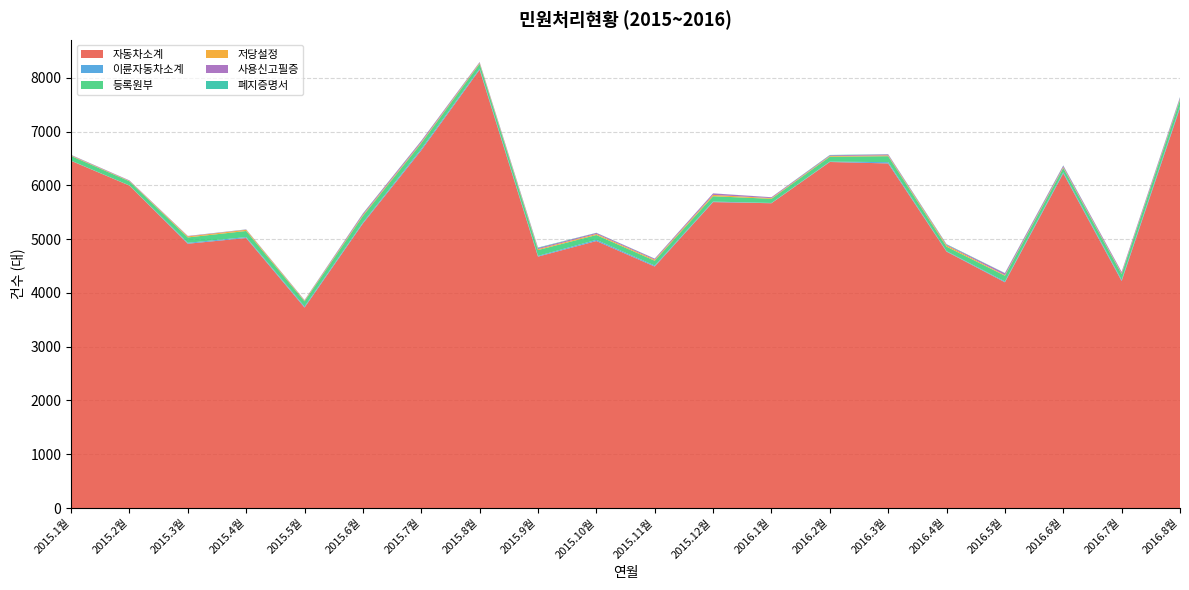

Reading left to right, list all the values displayed in this chart.

자동차소계: 6457	5996	4915	5021	3728	5291	6652	8151	4675	4965	4491	5689	5668	6435	6408	4768	4198	6223	4221	7440
이륜자동차소계: 4	2	17	17	19	18	27	20	14	22	18	10	5	7	24	9	15	20	20	26
등록원부: 86	77	100	114	97	123	105	90	108	90	90	99	77	90	111	84	107	80	111	121
저당설정: 10	8	19	22	13	19	17	17	18	19	19	25	13	13	16	25	13	16	12	17
사용신고필증: 9	9	8	6	9	24	26	14	21	20	18	28	16	14	18	14	33	26	27	29
폐지증명서: 2	1	1	2	2	4	3	2	8	3	3	1	1	7	3	7	4	6	1	9